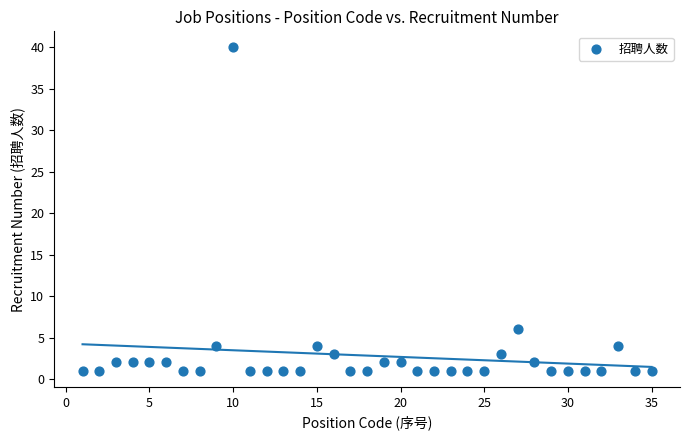

What Y value in the scatter plot is closest to 20?

6